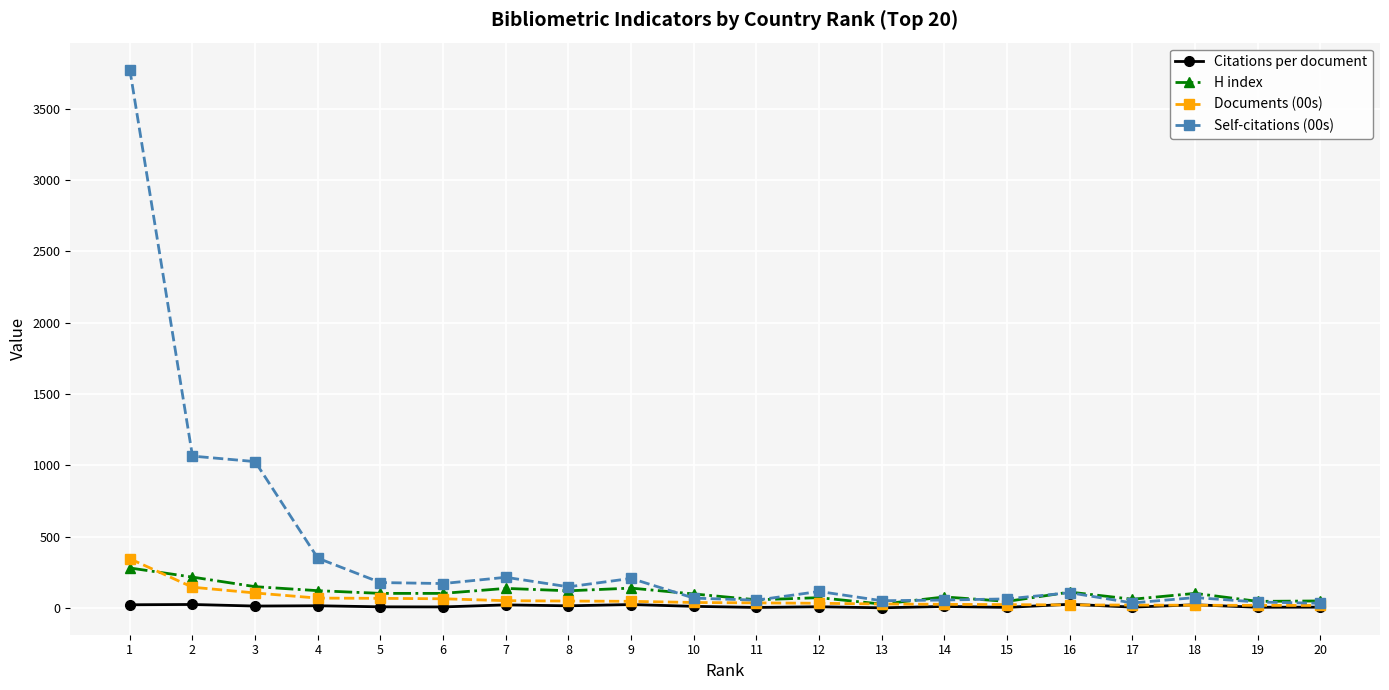

Is this an area chart (filled region under the line)?

No